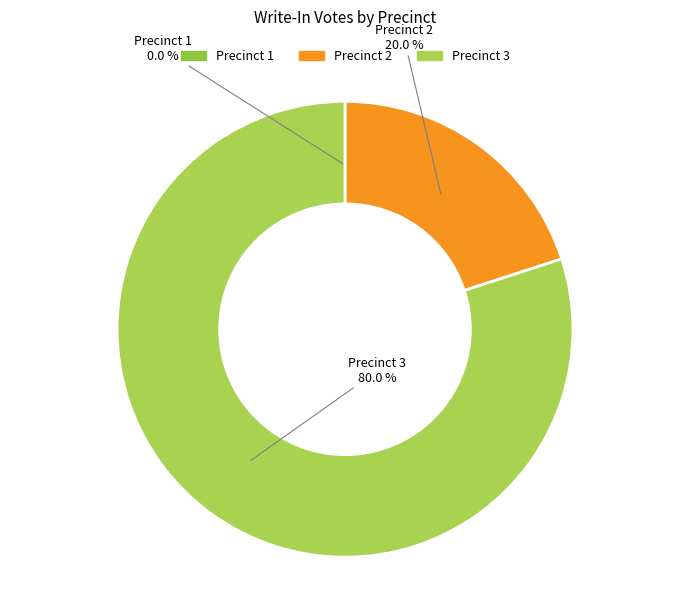

Combined, what portion of the pie is Precinct 3 and Precinct 2?

100.0%